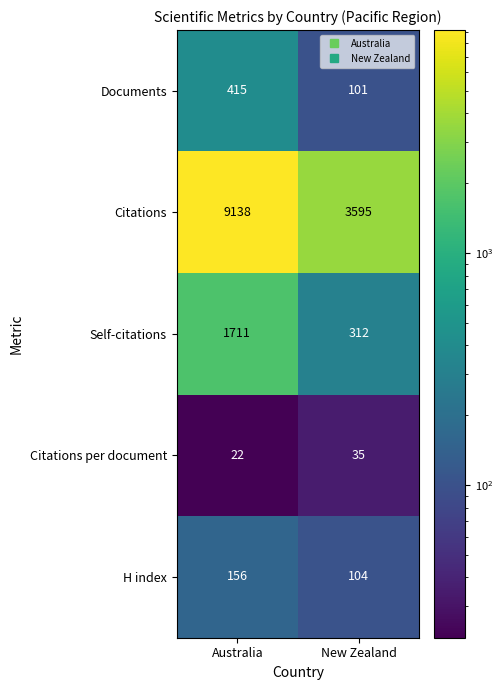

How many categories are shown in the chart?

2